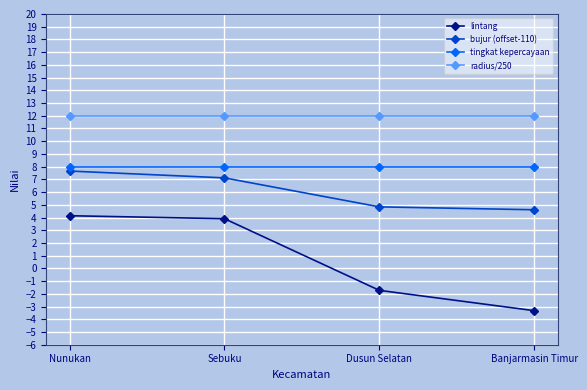

The value of lintang at Sebuku is 3.9. True or false?

True